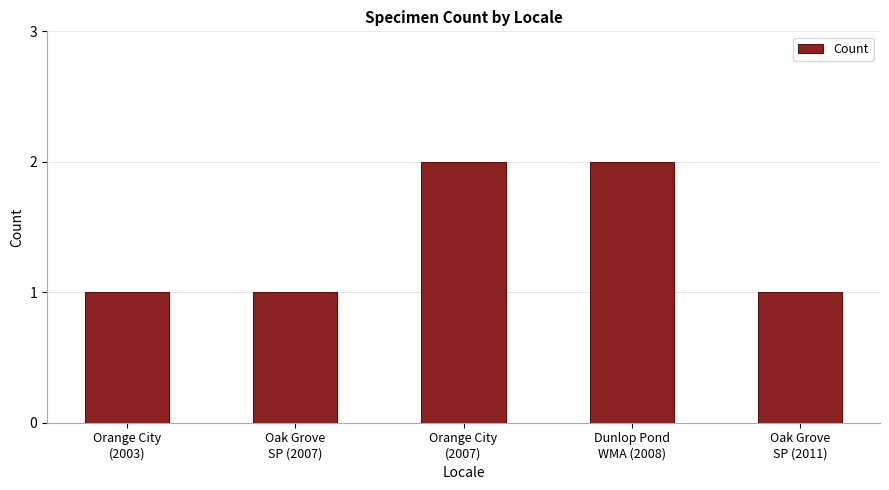

What is the value of the 3rd bar from the left?

2